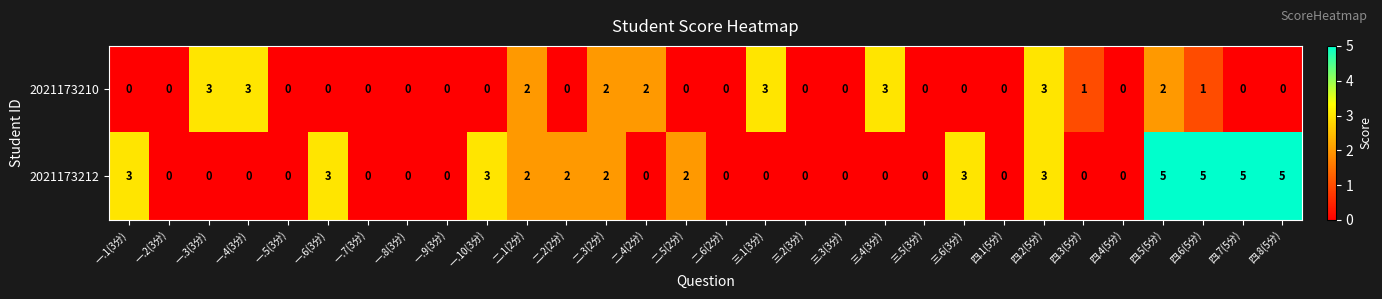

Is the value of 2021173212 at 二.5(2分) greater than the value of 2021173210 at 三.4(3分)?

No